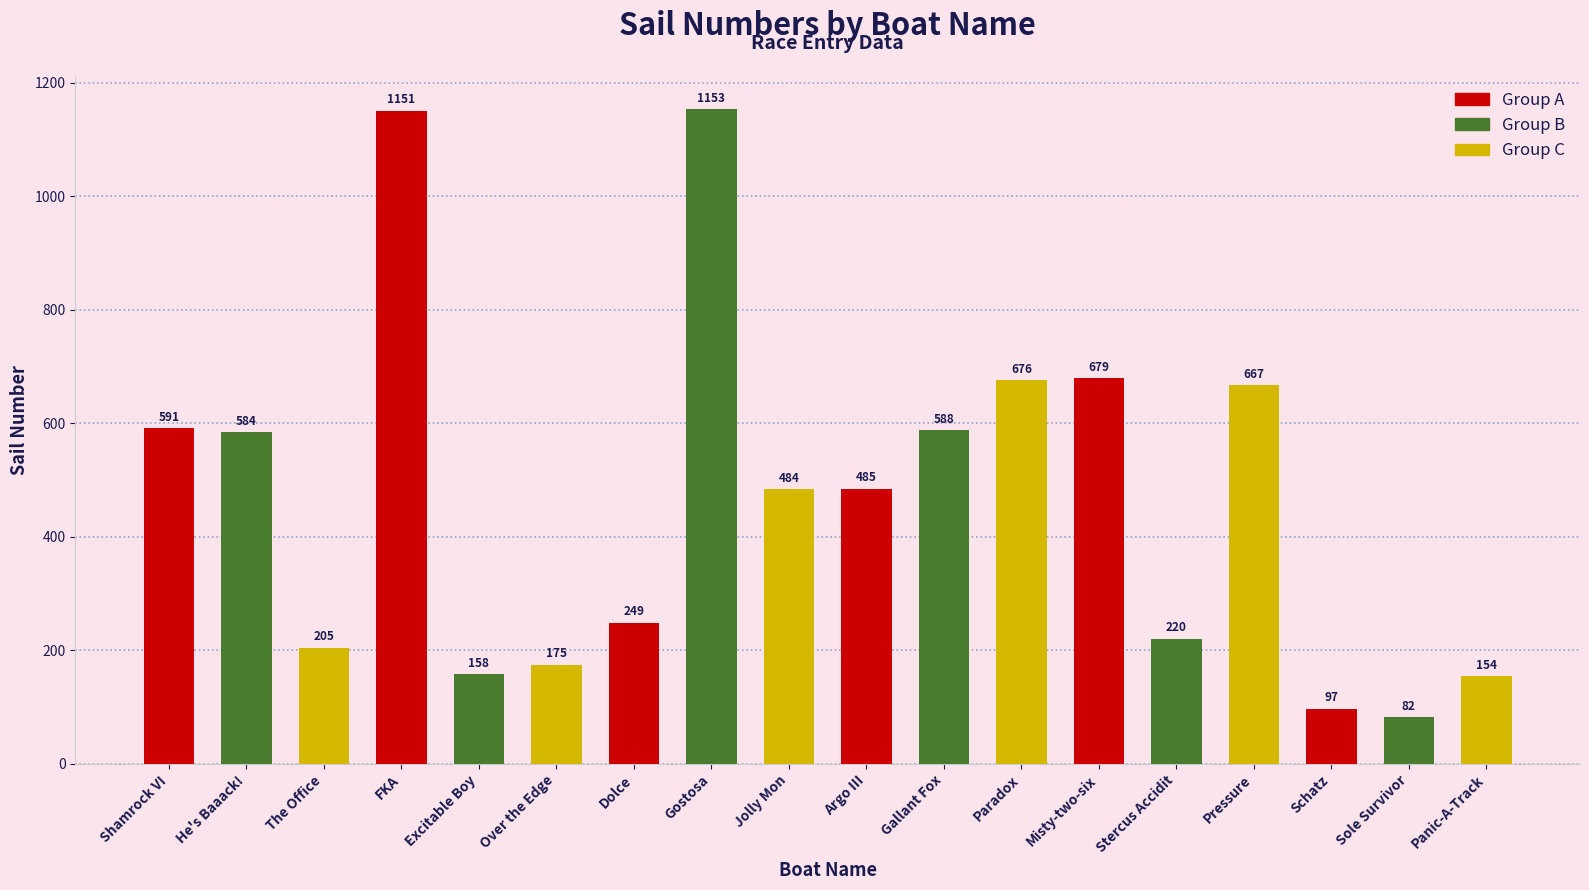

What is the sum of all values?

8398